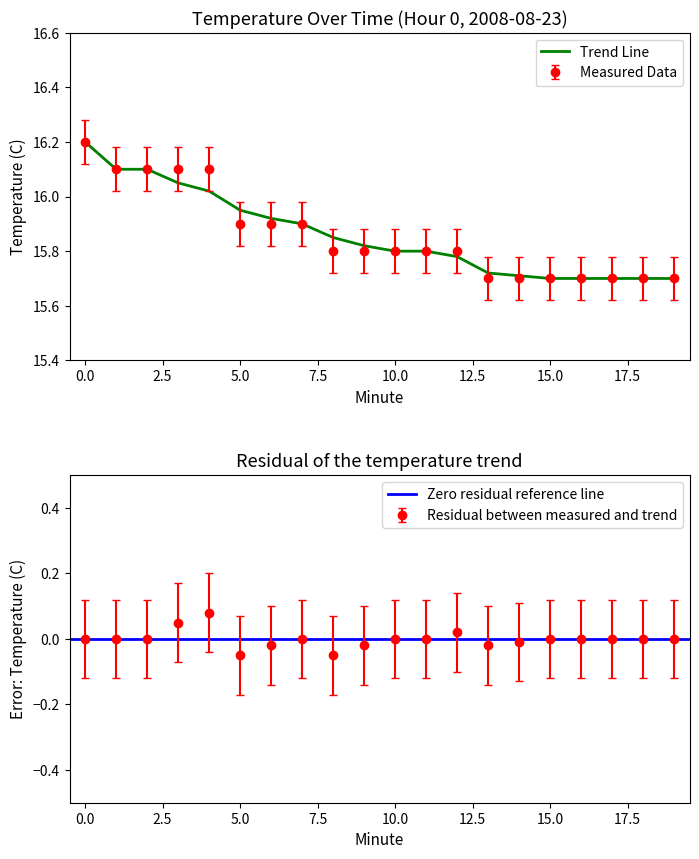

What is the sum of all Trend values?

317.2